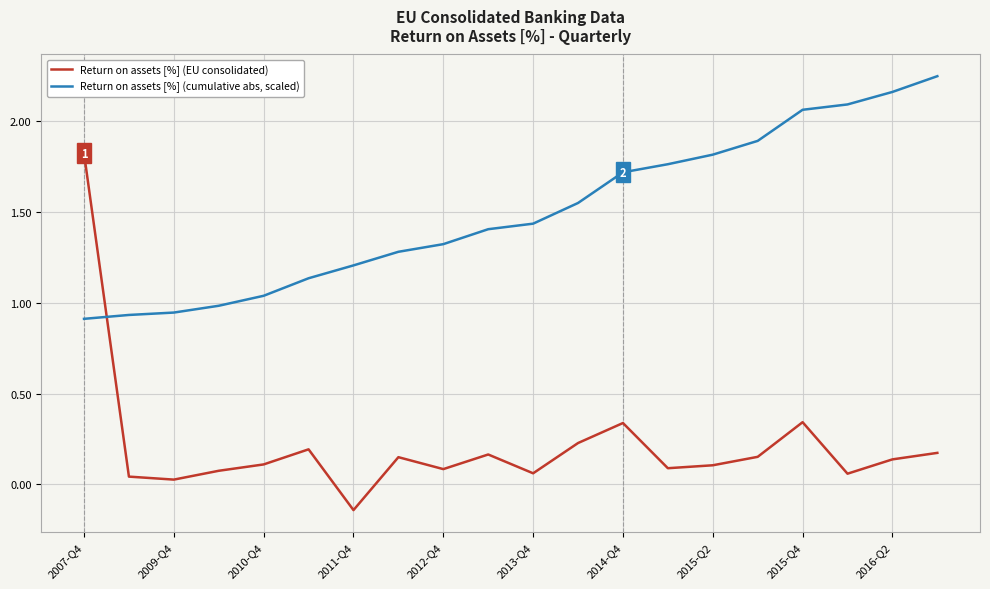

Which series has the largest range (max minus min)?

Return on assets [%] (EU consolidated)